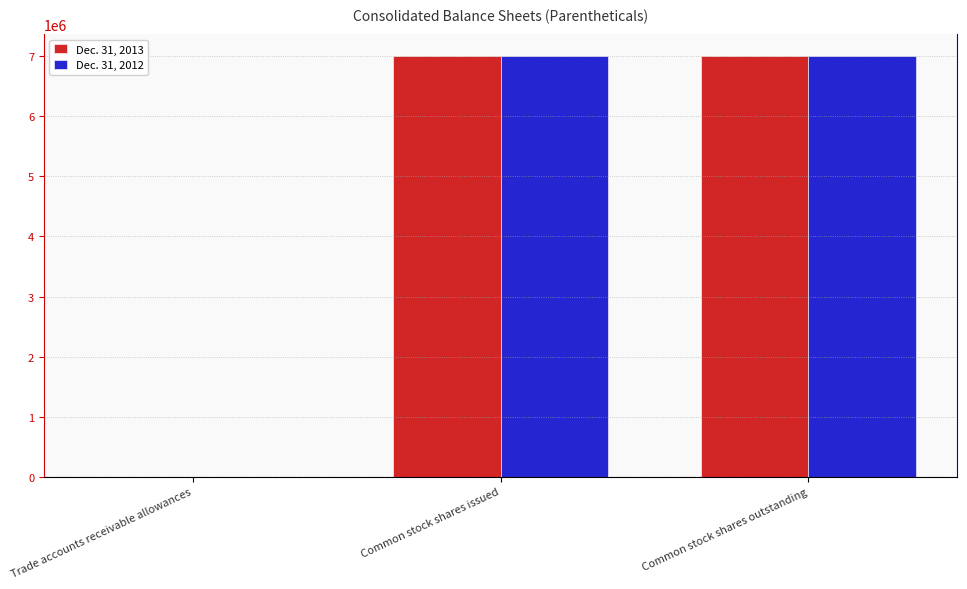

The Dec. 31, 2013 series shows 7011146 at Common stock shares outstanding. True or false?

True